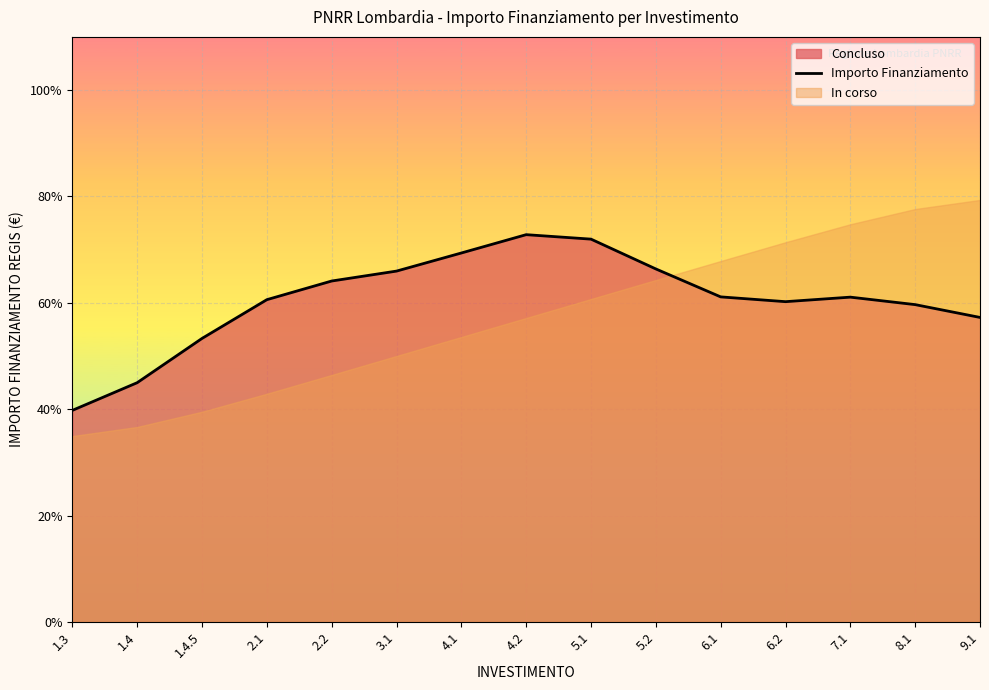

What is the average value?

60.6